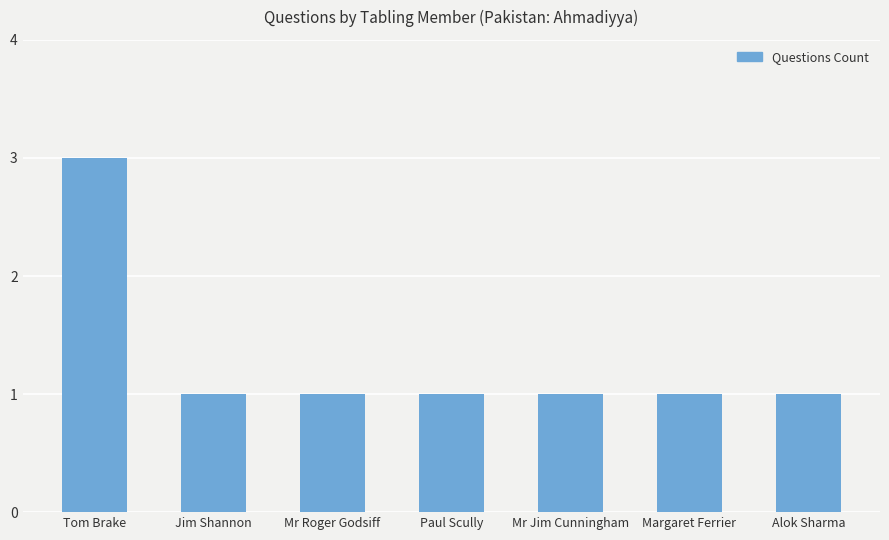

What is the maximum value shown in the chart?

3